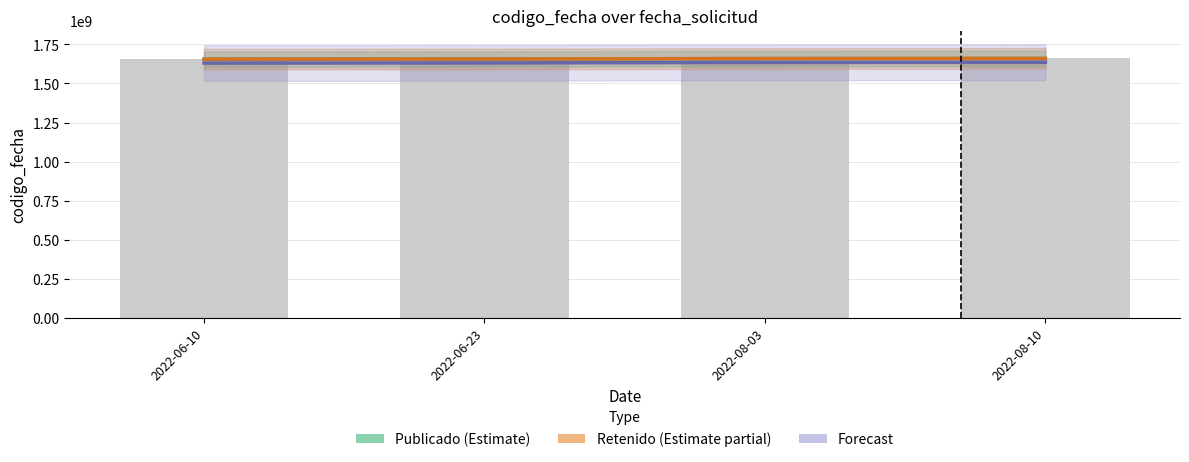

True or false: Retenido (Estimate partial) has a value of 1656500000 at 2022-06-23.

True